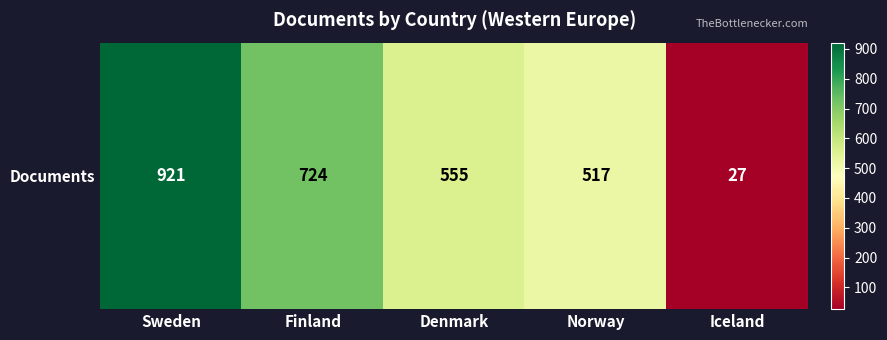

Is it true that the value at Sweden is 1581?

False